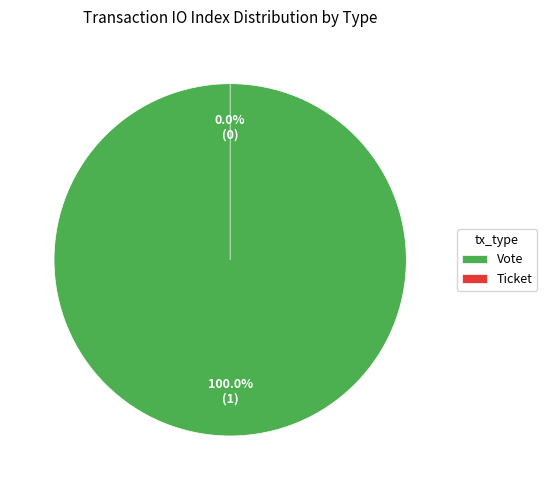

To the nearest percent, what is the average slice percentage?

50%